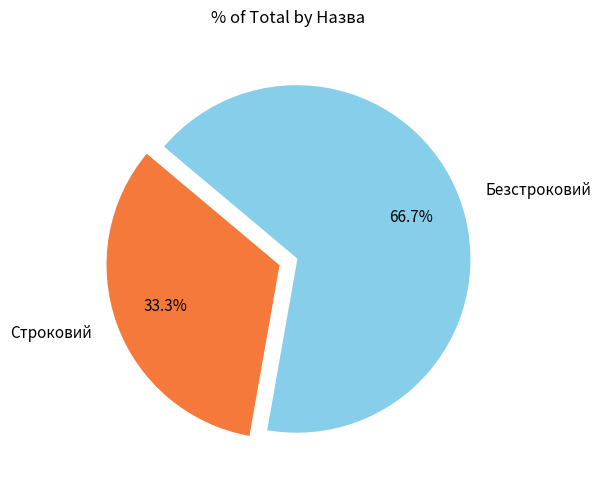

Which has a higher value, Безстроковий or Строковий?

Безстроковий